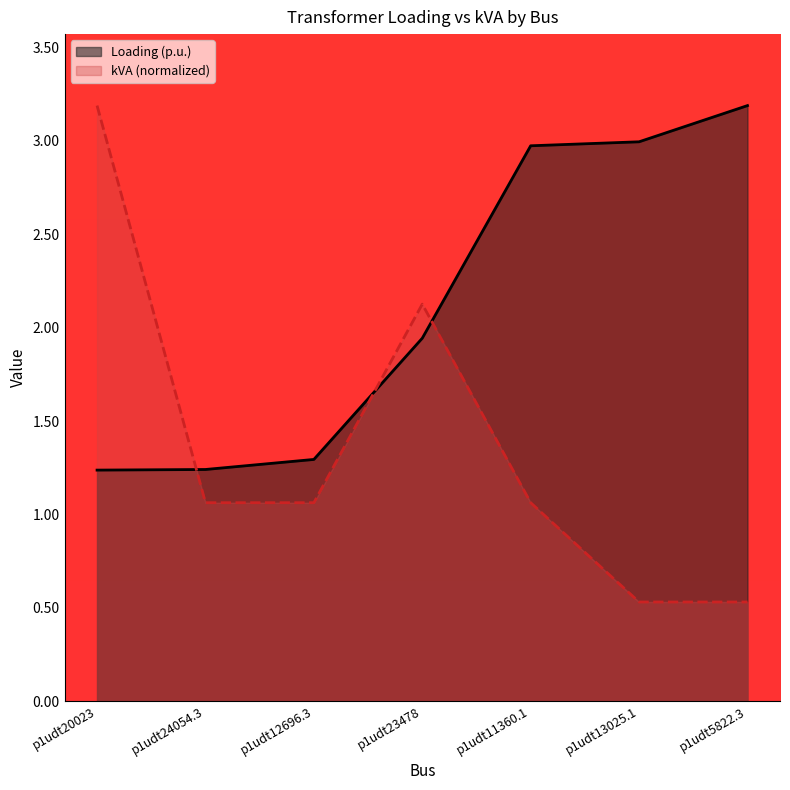

At p1udt23478, list the series in order from largest to smallest.

kVA (normalized), Loading (p.u.)